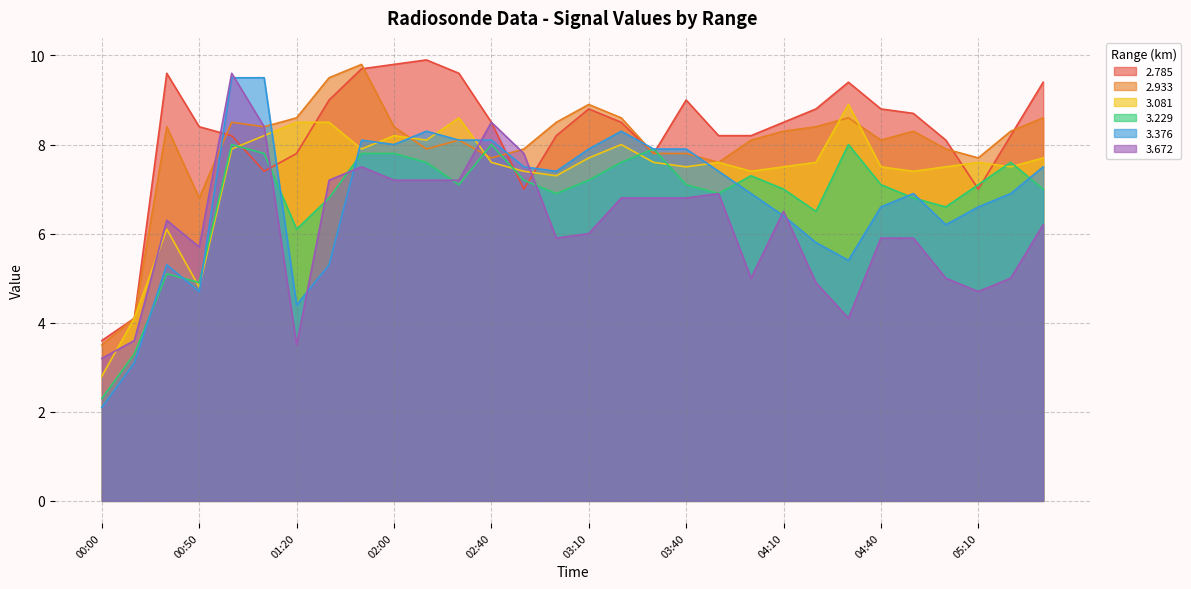

True or false: 2.785 and 3.376 intersect in this chart.

True